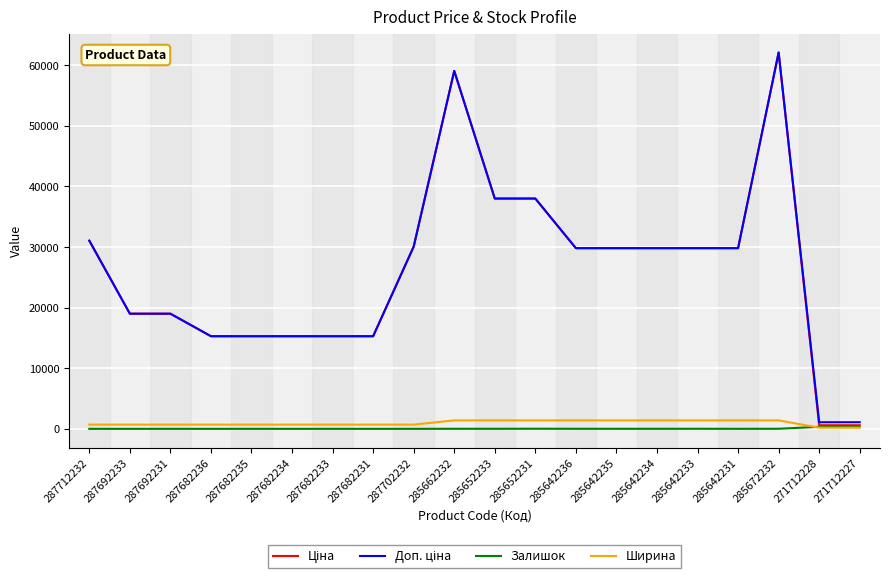

At which category is the sum across all series the highest?

285672232